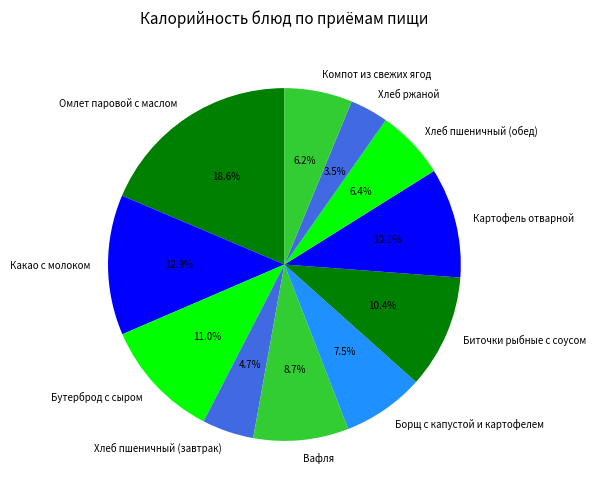

Is there a majority slice in this chart?

No